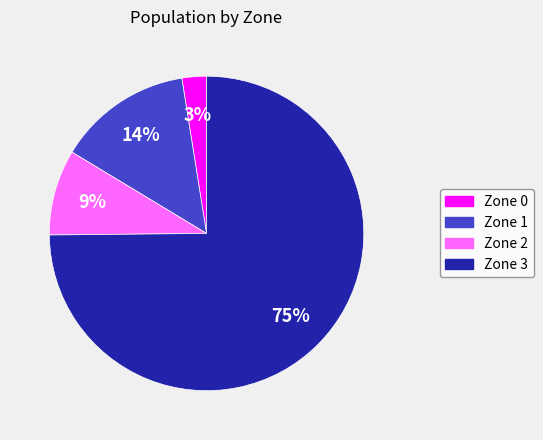

Rank the categories by value from lowest to highest.

Zone 0, Zone 2, Zone 1, Zone 3